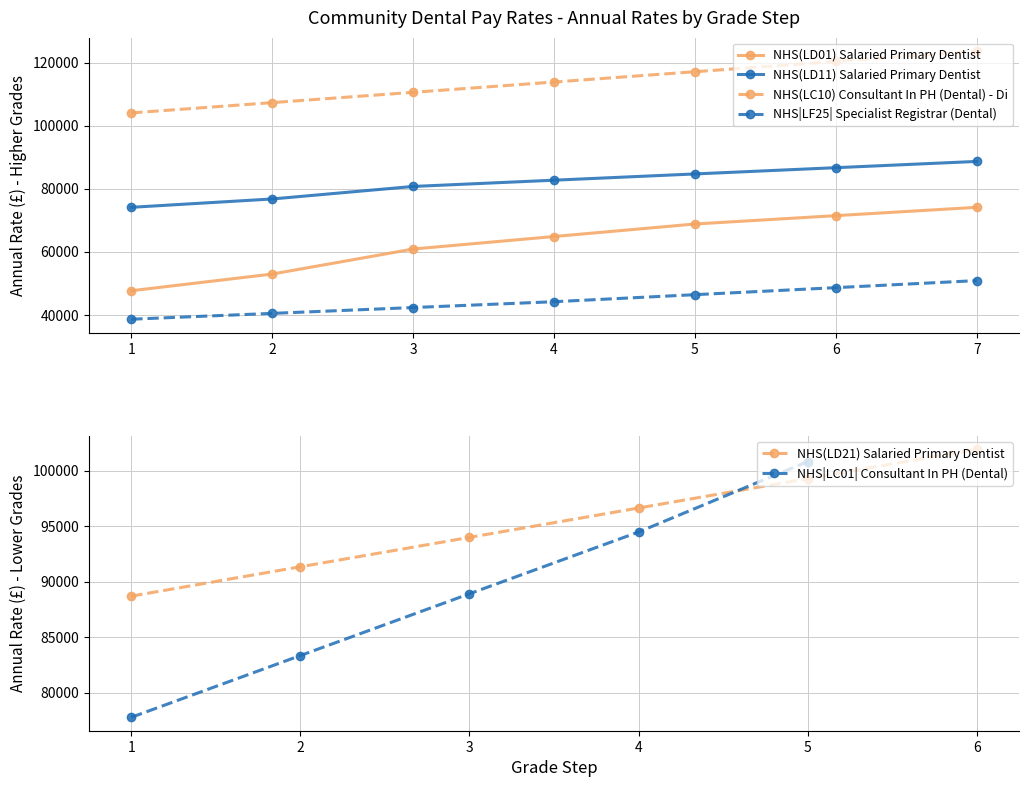

True or false: NHS(LD01) Salaried Primary Dentist and NHS(LC10) Consultant In PH (Dental) - Di intersect in this chart.

False